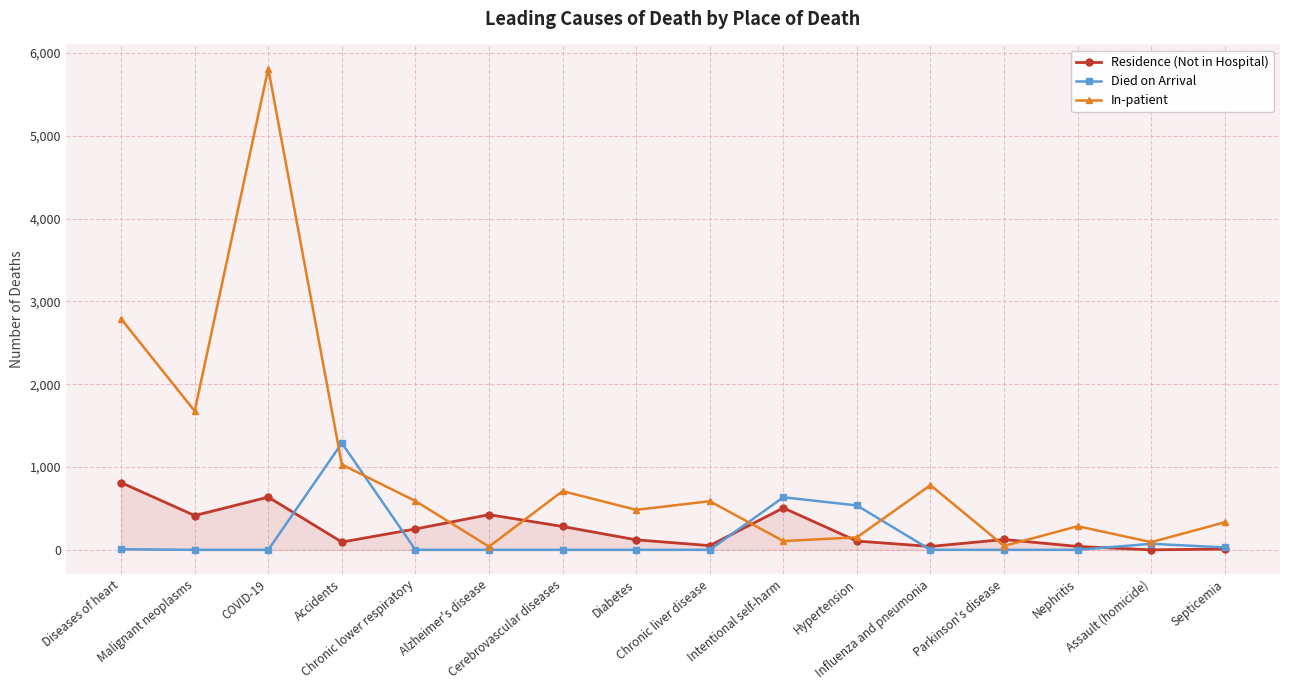

How many values in the In-patient series are below 587?

8